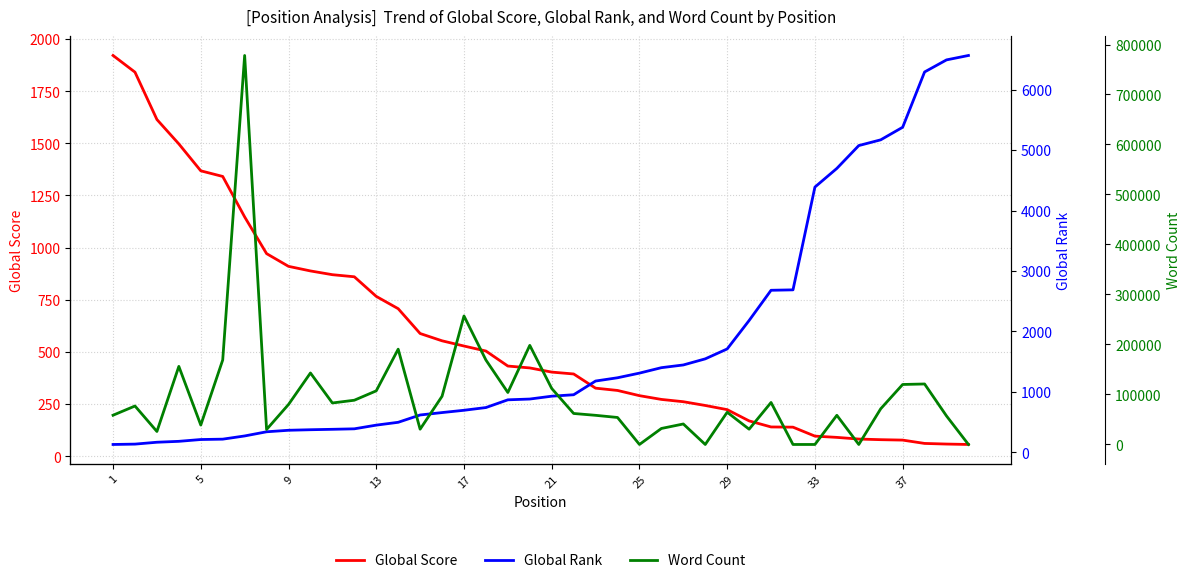

What is the maximum value for Global Score?

1921